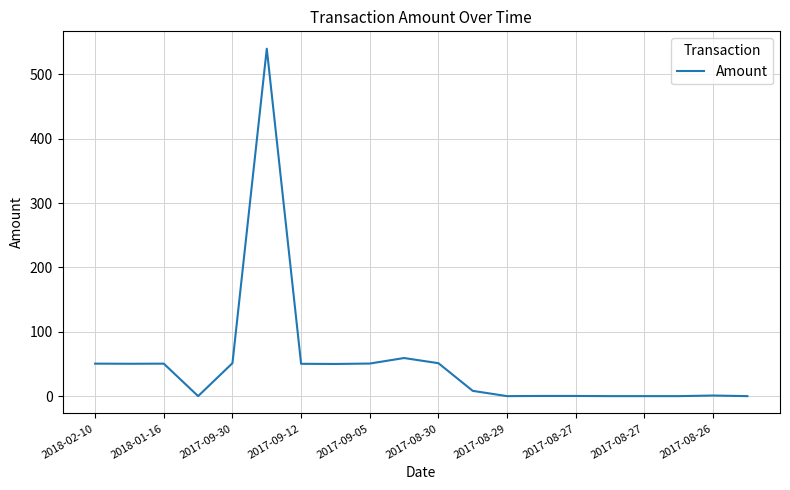

What is the difference between the maximum and minimum values?

540.0